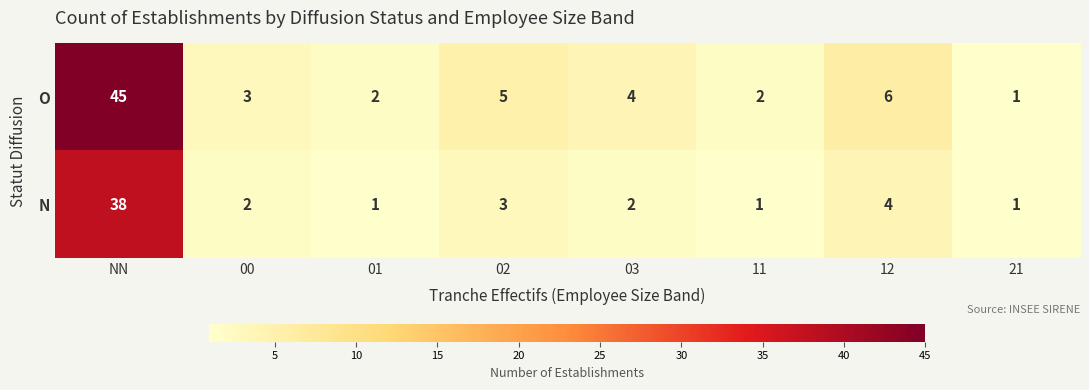

Which series has the largest total across all categories?

O